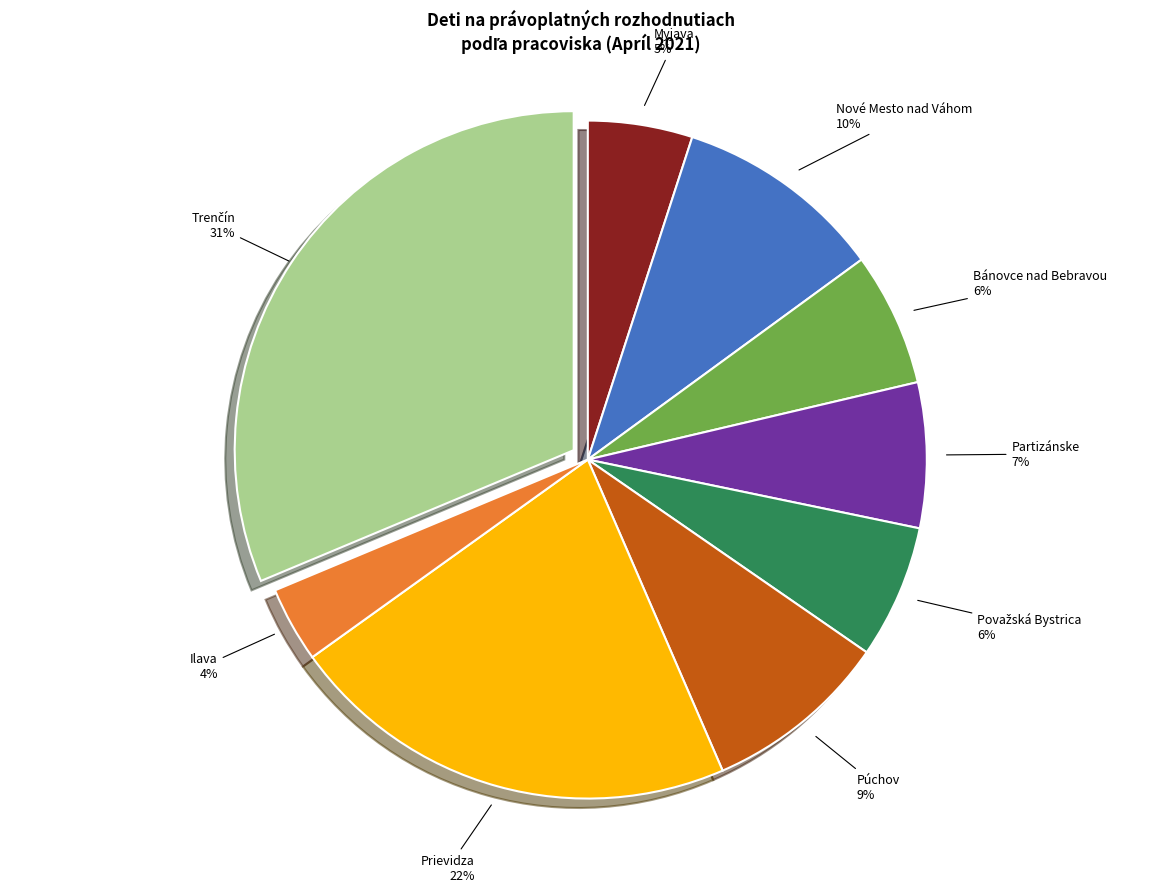

The Partizánske slice represents 1% of the pie. True or false?

False